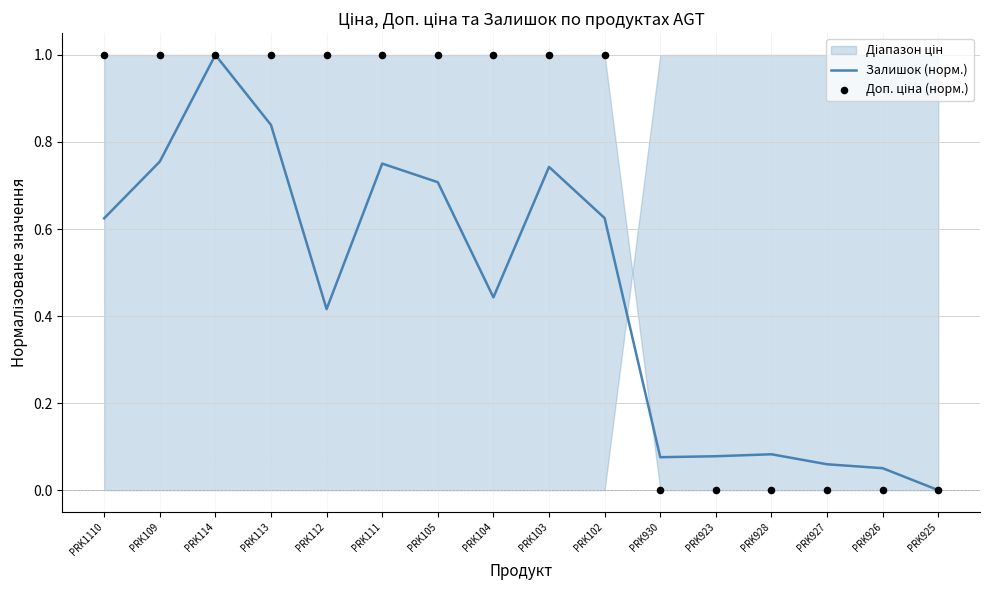

At how many categories does at least one series exceed 0?

15